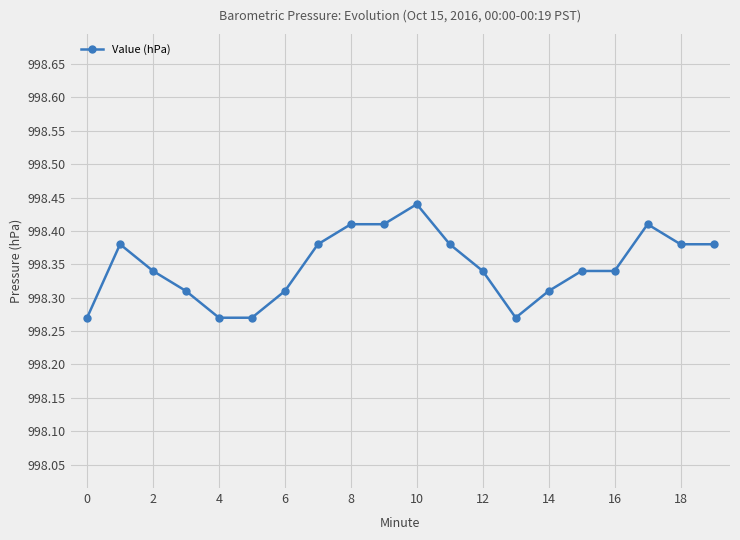

What is the sum of all values?

19966.9